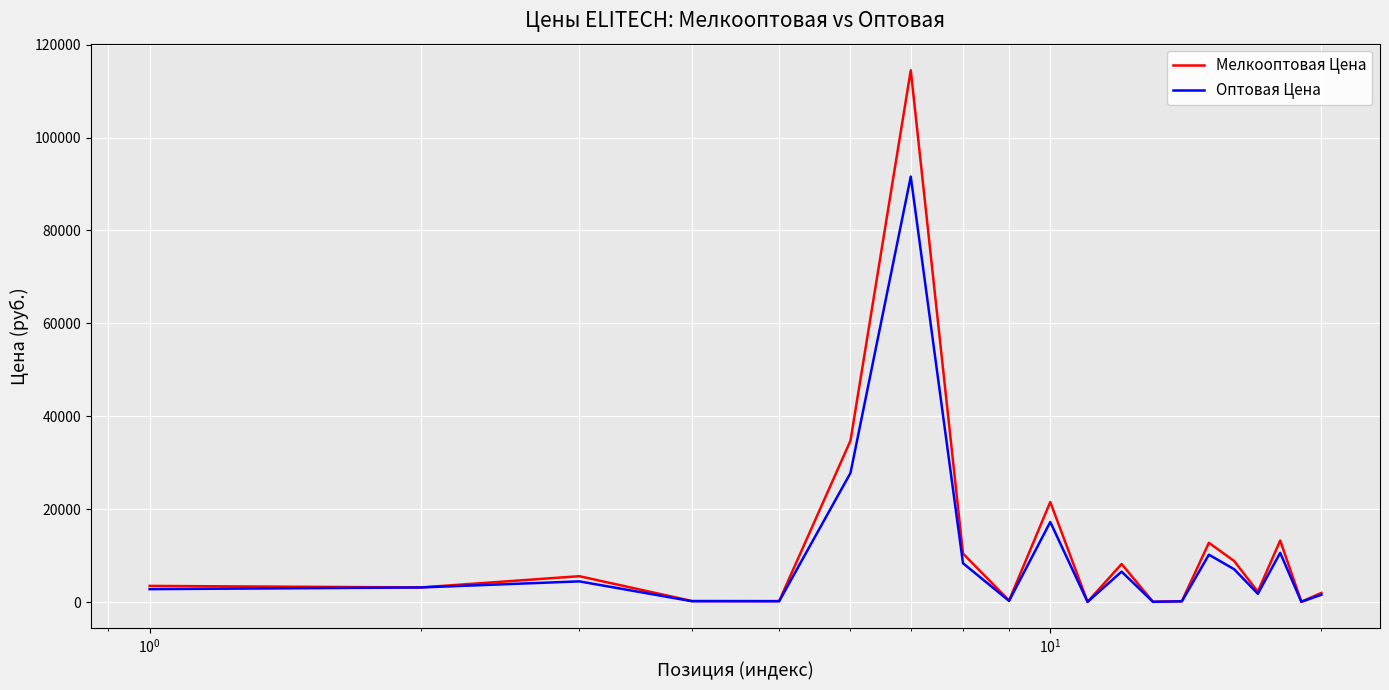

How many distinct data groups are displayed?

2